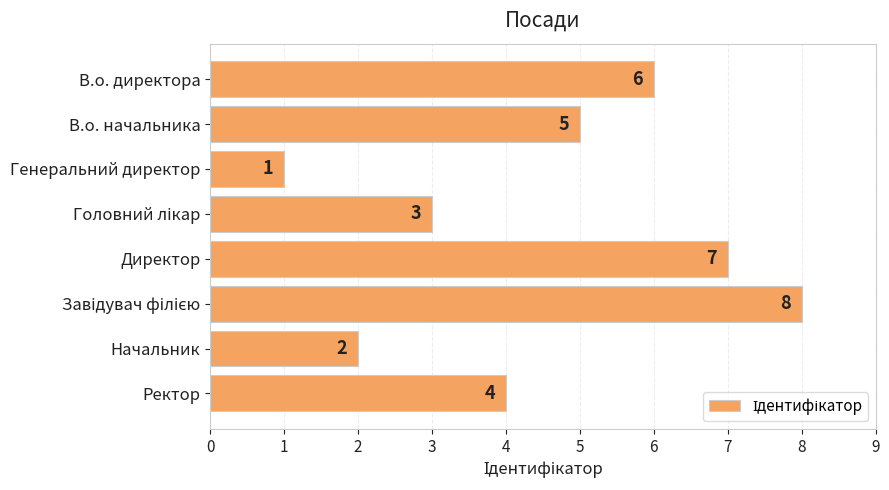

Approximately how many times larger is the value at Начальник compared to Генеральний директор?

2.0